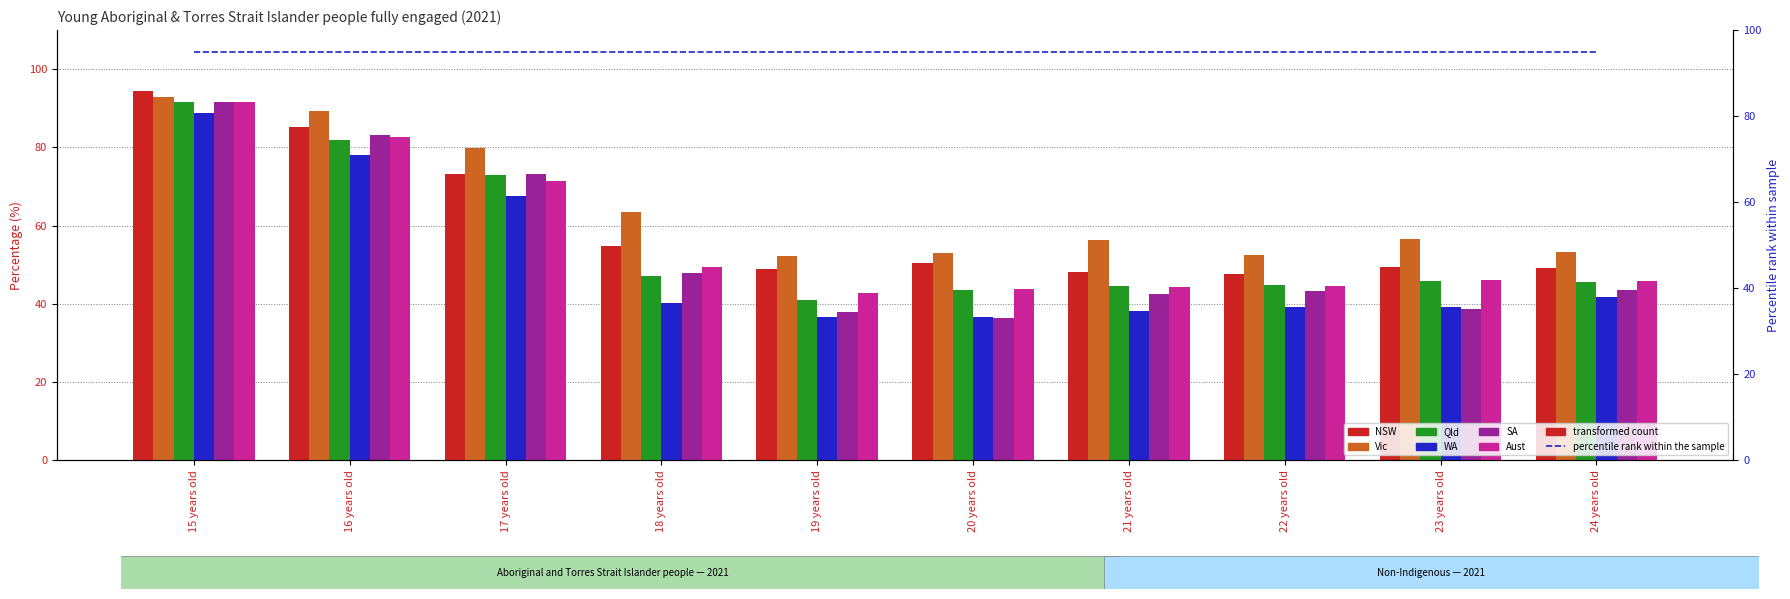

What position from the right is 21 years old?

4